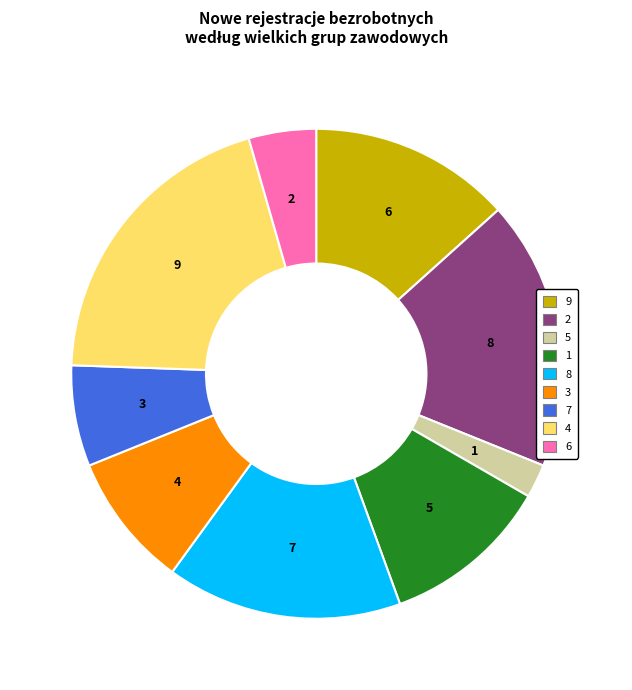

To the nearest percent, what percentage of the pie is 5?

2%